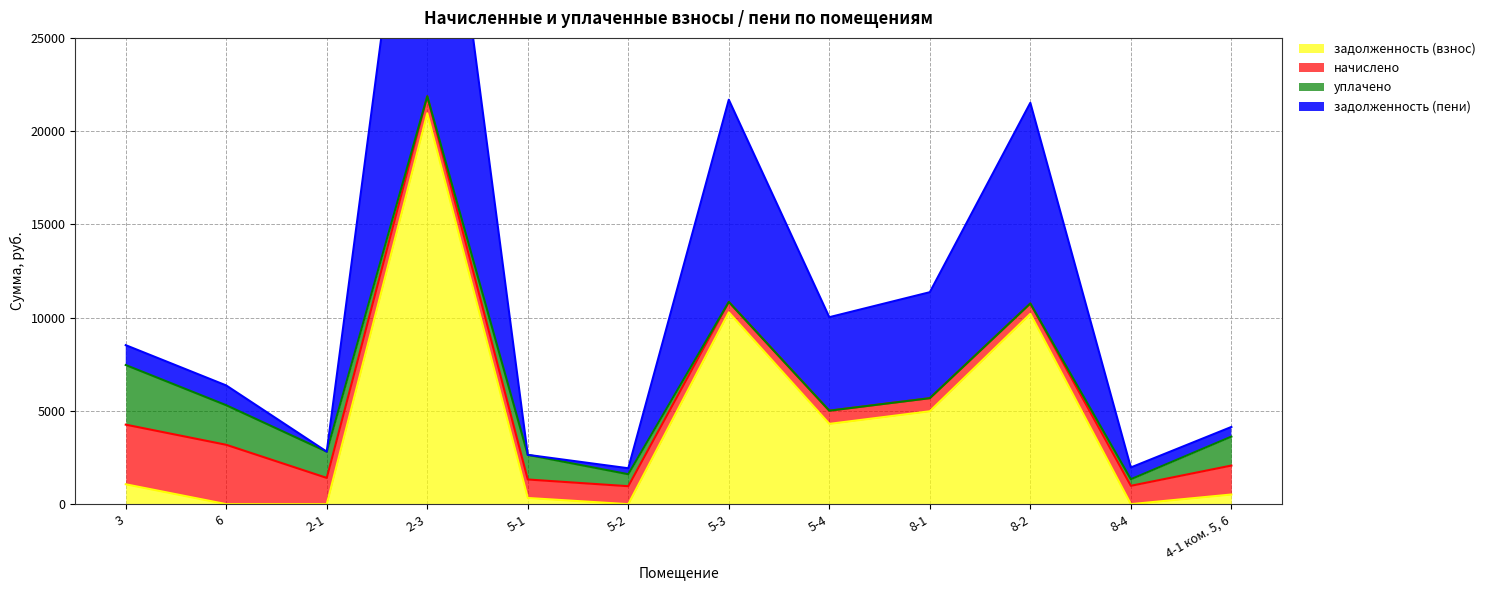

What is the maximum value for задолженность (взнос)?

20959.5